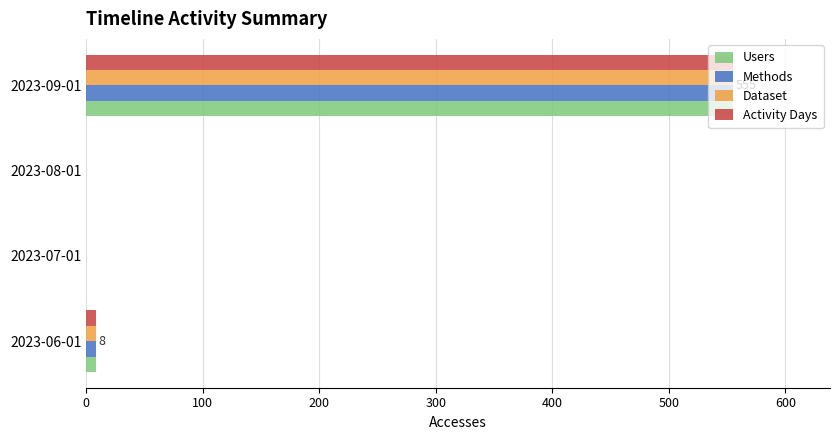

What is the sum of all Dataset values?

563